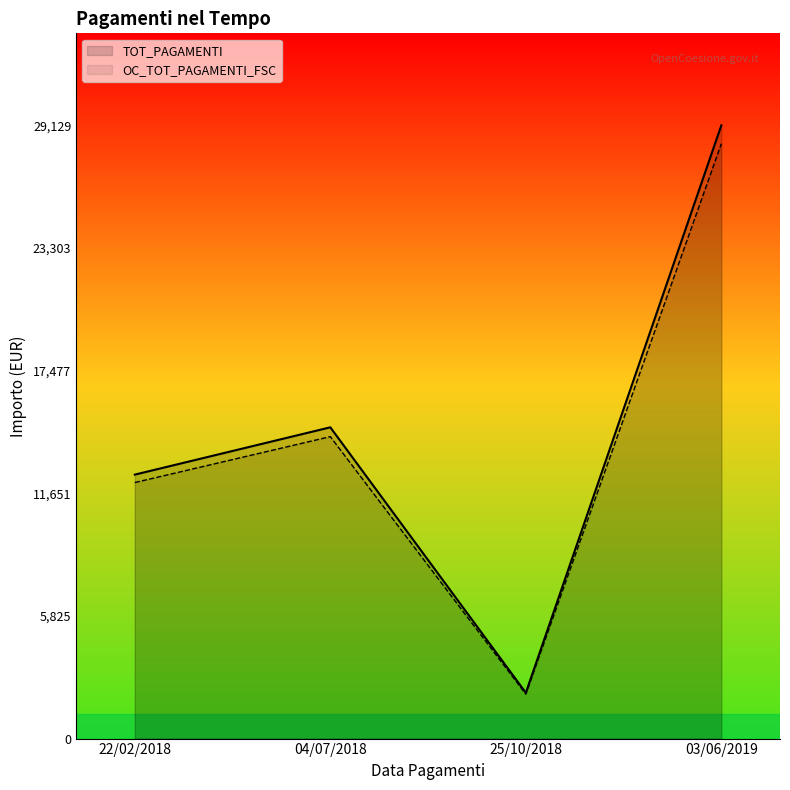

True or false: TOT_PAGAMENTI has more than 1 points higher than both neighbors.

False